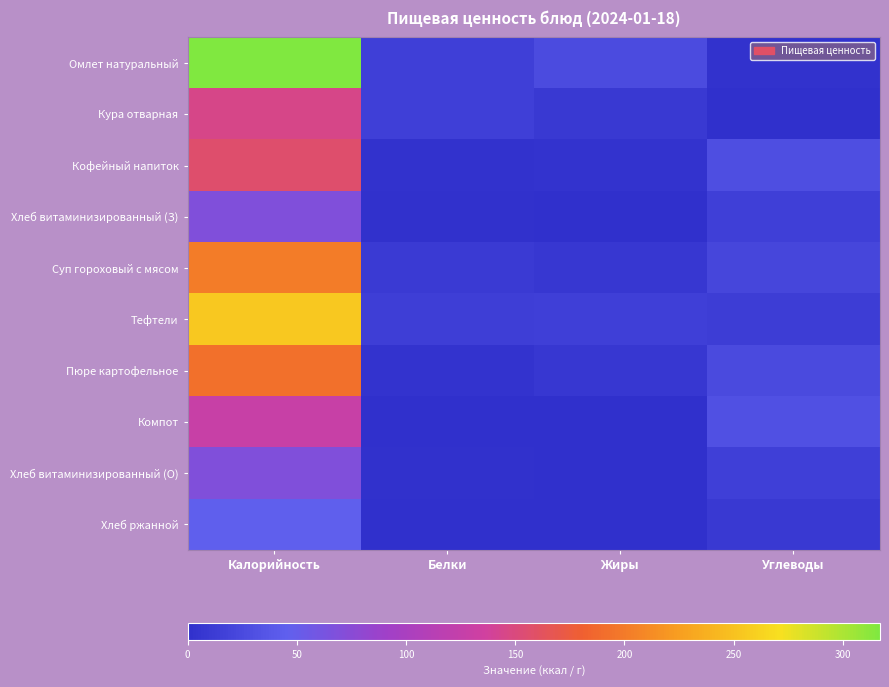

At which category is the sum across all series the highest?

Калорийность